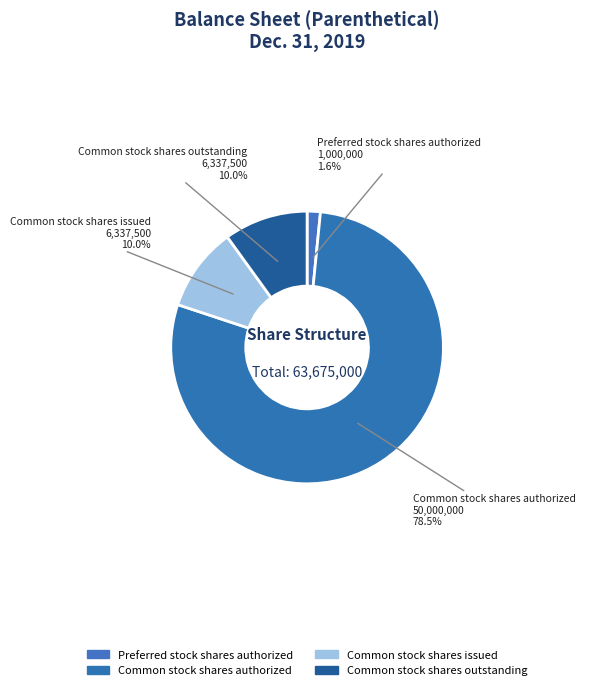

To the nearest percent, what is the combined percentage of Common stock shares outstanding and Common stock shares issued?

20%